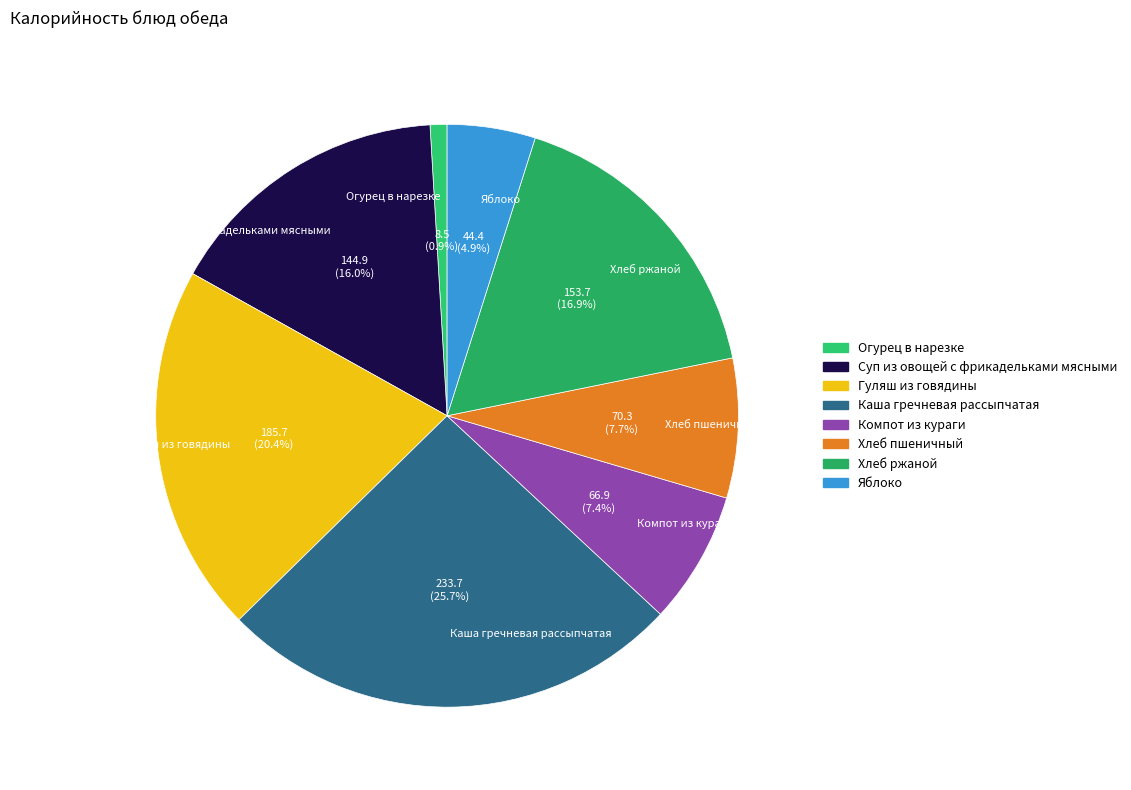

How many segments does this pie chart have?

8